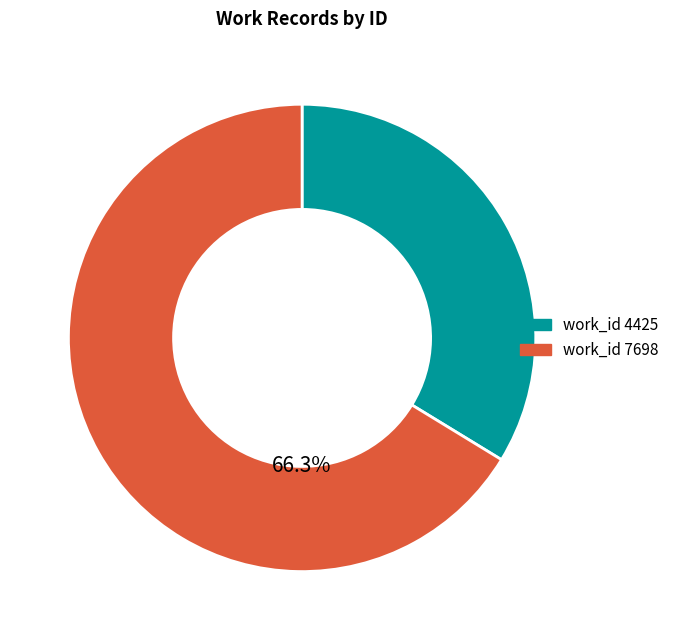

To the nearest percent, what is the difference between the largest and smallest slice percentages?

33%